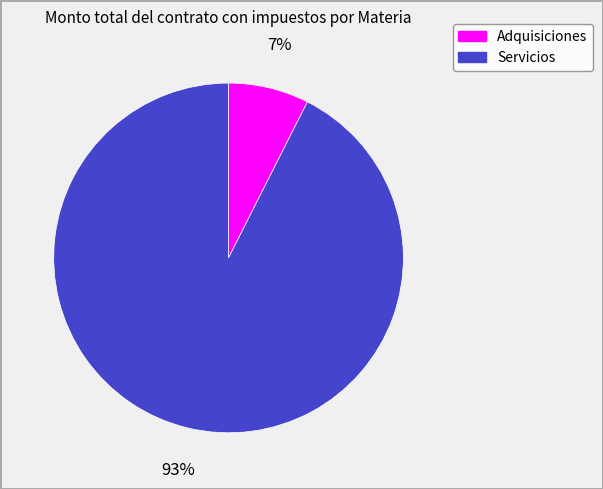

Does any single category account for the majority?

Yes